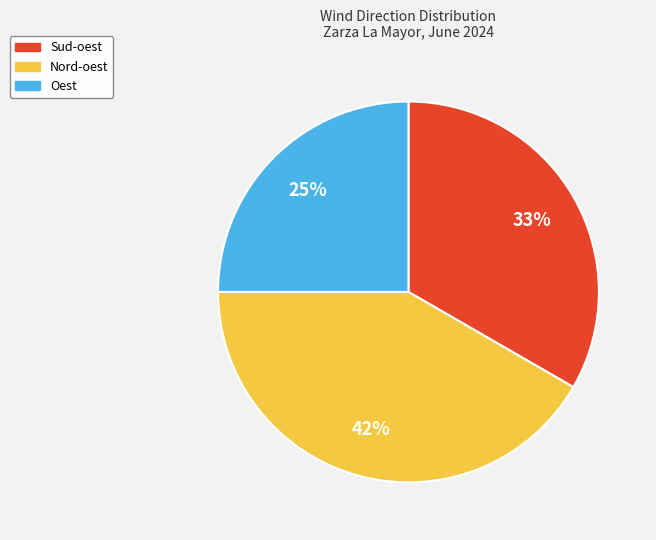

Do Oest and Sud-oest together represent more than half of the pie?

Yes